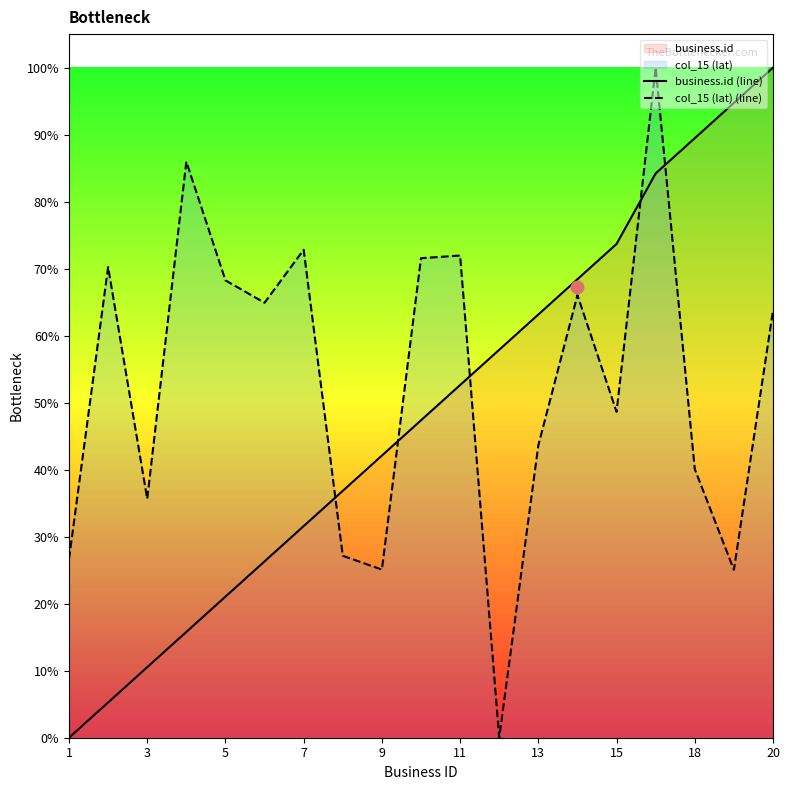

Is the value of business.id (line) at 15 greater than the value of col_15 (lat) (line) at 5?

Yes